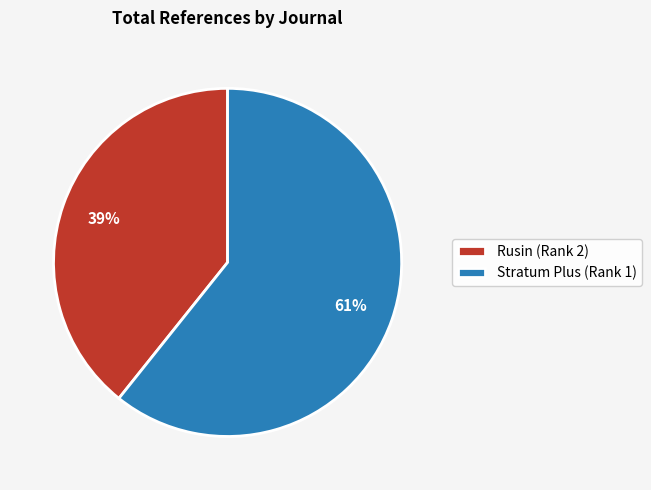

Combined, do Stratum Plus (Rank 1) and Rusin (Rank 2) account for over 50%?

Yes